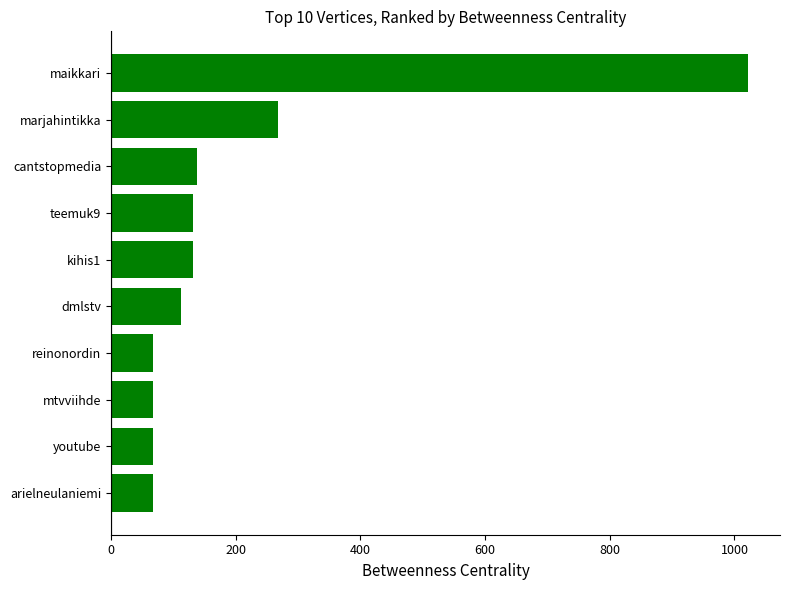

What is the minimum value shown in the chart?

68